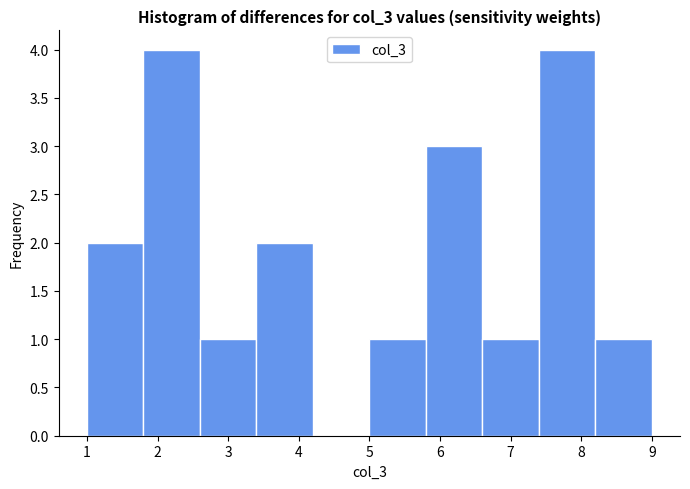

Reading left to right, list every bar in this chart as the range it spans on the x-axis followed by its height. The values are not printed on the chart, so give them approximately, as read against the axis.

1.0 to 1.8: 2
1.8 to 2.6: 4
2.6 to 3.4: 1
3.4 to 4.2: 2
4.2 to 5.0: 0
5.0 to 5.8: 1
5.8 to 6.6: 3
6.6 to 7.4: 1
7.4 to 8.2: 4
8.2 to 9.0: 1